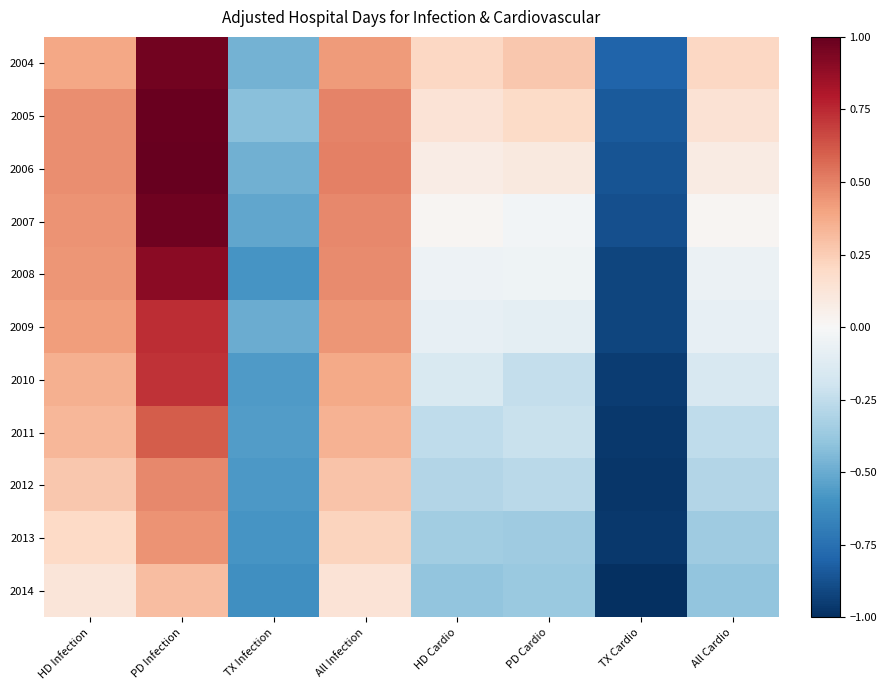

Count the number of categories in the chart.

8